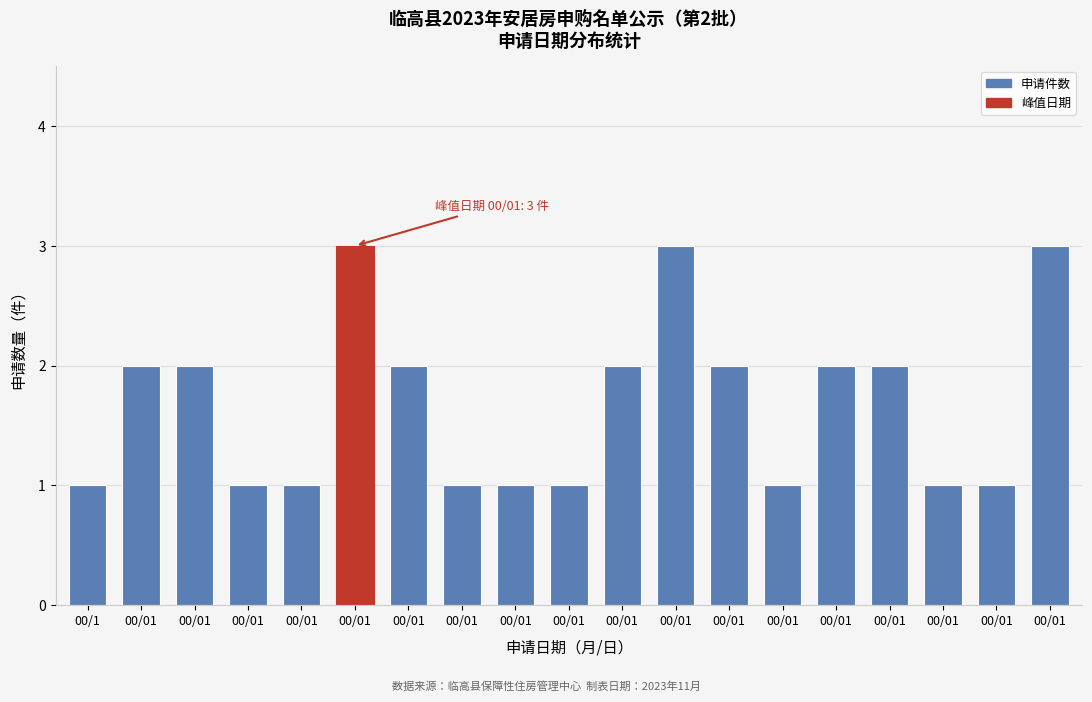

How many data points does each series have?

19